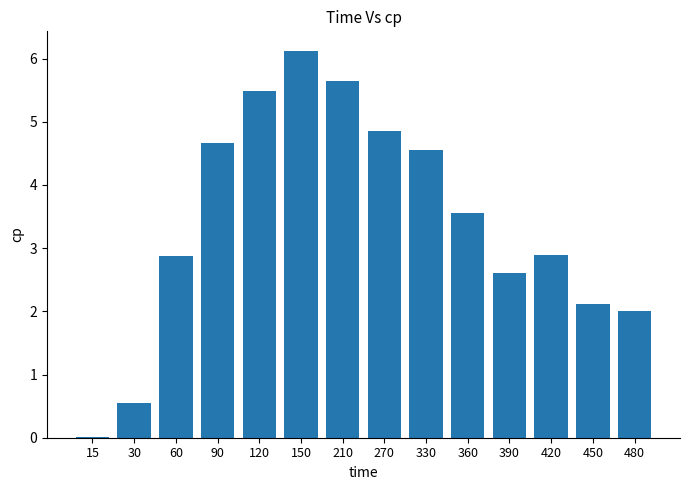

Which category has the highest value across all series?

150